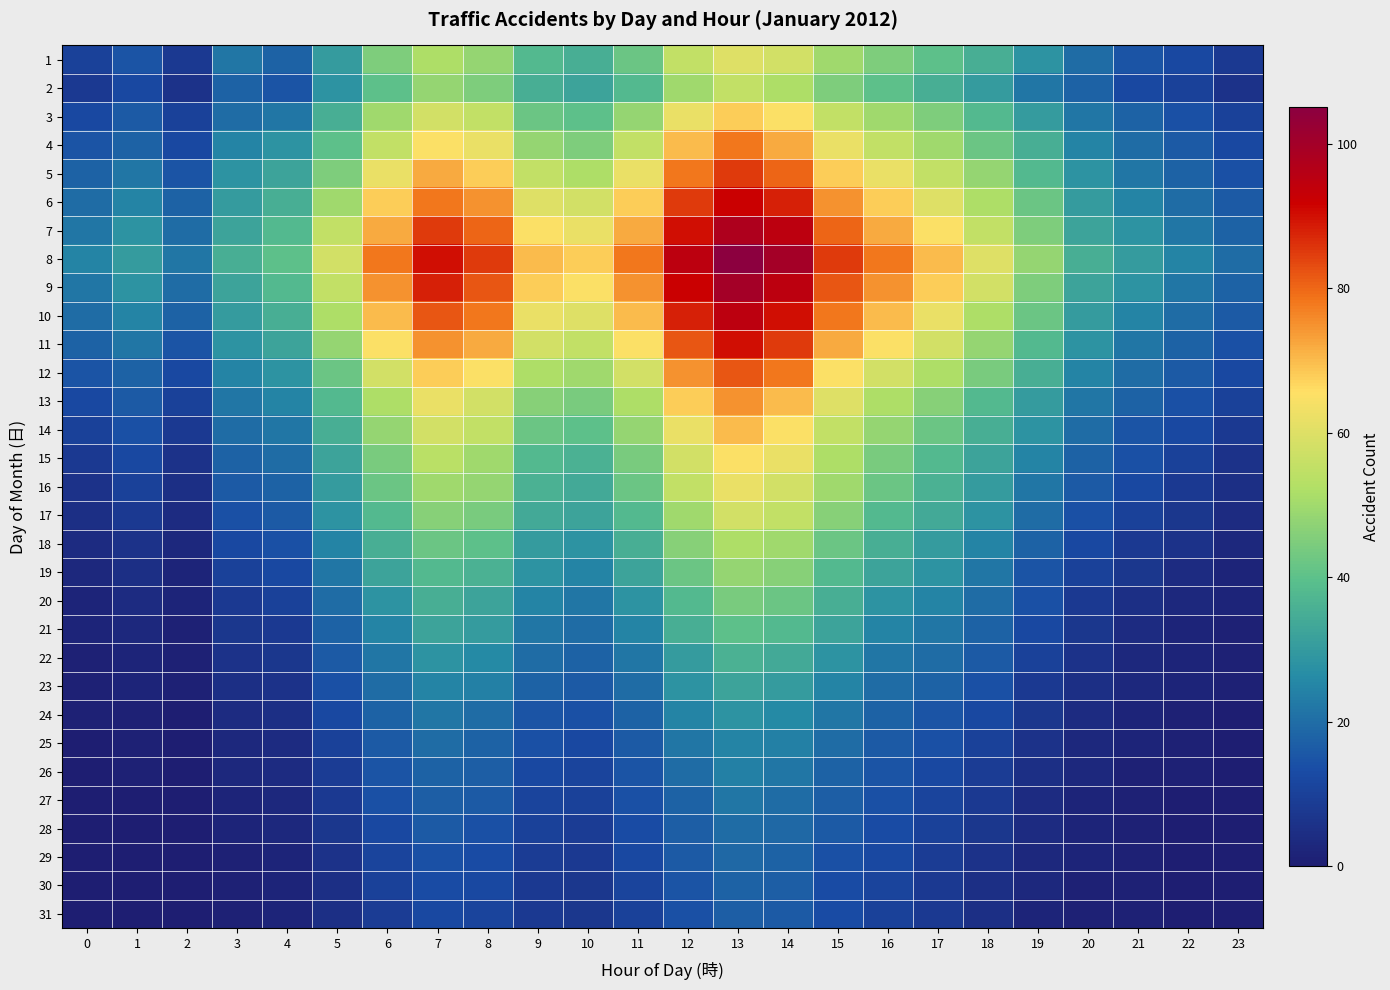

Reading right to left, extract all data points from this chart.

1: 23=8	22=12	21=15	20=20	19=28	18=35	17=40	16=45	15=50	14=58	13=60	12=55	11=42	10=35	9=38	8=48	7=52	6=45	5=30	4=18	3=22	2=8	1=15	0=10
2: 23=6	22=10	21=12	20=18	19=22	18=30	17=35	16=40	15=45	14=52	13=55	12=50	11=38	10=32	9=35	8=45	7=48	6=40	5=28	4=15	3=18	2=6	1=12	0=8
3: 23=10	22=14	21=18	20=22	19=30	18=38	17=45	16=50	15=55	14=65	13=68	12=62	11=48	10=40	9=42	8=55	7=58	6=50	5=35	4=22	3=20	2=10	1=16	0=12
4: 23=12	22=16	21=20	20=25	19=35	18=42	17=50	16=55	15=62	14=72	13=78	12=70	11=55	10=45	9=48	8=62	7=65	6=55	5=40	4=28	3=25	2=12	1=18	0=15
5: 23=14	22=18	21=22	20=28	19=38	18=48	17=55	16=62	15=68	14=80	13=85	12=78	11=62	10=52	9=55	8=68	7=72	6=62	5=45	4=32	3=28	2=15	1=22	0=18
6: 23=16	22=20	21=25	20=30	19=42	18=52	17=60	16=68	15=75	14=88	13=92	12=85	11=68	10=58	9=60	8=75	7=78	6=68	5=50	4=35	3=30	2=18	1=25	0=20
7: 23=18	22=22	21=28	20=32	19=45	18=55	17=65	16=72	15=80	14=95	13=98	12=90	11=72	10=62	9=65	8=80	7=85	6=72	5=55	4=38	3=32	2=20	1=28	0=22
8: 23=20	22=25	21=30	20=35	19=48	18=60	17=70	16=78	15=85	14=100	13=105	12=95	11=78	10=68	9=70	8=85	7=90	6=78	5=58	4=40	3=35	2=22	1=30	0=25
9: 23=18	22=22	21=28	20=32	19=45	18=58	17=68	16=75	15=82	14=95	13=100	12=92	11=75	10=65	9=68	8=82	7=88	6=75	5=55	4=38	3=32	2=20	1=28	0=22
10: 23=16	22=20	21=25	20=30	19=42	18=52	17=62	16=70	15=78	14=90	13=95	12=88	11=70	10=60	9=62	8=78	7=82	6=70	5=52	4=35	3=30	2=18	1=25	0=20
11: 23=14	22=18	21=22	20=28	19=38	18=48	17=58	16=65	15=72	14=85	13=90	12=82	11=65	10=55	9=58	8=72	7=75	6=65	5=48	4=32	3=28	2=15	1=22	0=18
12: 23=12	22=16	21=20	20=25	19=35	18=44	17=52	16=58	15=65	14=78	13=82	12=75	11=58	10=50	9=52	8=65	7=68	6=58	5=42	4=28	3=25	2=12	1=18	0=15
13: 23=10	22=14	21=18	20=22	19=30	18=38	17=46	16=52	15=60	14=70	13=75	12=68	11=52	10=44	9=46	8=58	7=62	6=52	5=38	4=25	3=22	2=10	1=16	0=12
14: 23=8	22=12	21=15	20=20	19=28	18=35	17=42	16=48	15=55	14=65	13=70	12=62	11=48	10=40	9=42	8=55	7=58	6=48	5=35	4=22	3=20	2=8	1=14	0=10
15: 23=6	22=10	21=14	20=18	19=25	18=32	17=38	16=44	15=52	14=62	13=65	12=58	11=44	10=36	9=38	8=50	7=54	6=44	5=32	4=20	3=18	2=6	1=12	0=8
16: 23=5	22=8	21=12	20=16	19=22	18=30	17=36	16=42	15=50	14=58	13=62	12=55	11=42	10=34	9=36	8=48	7=50	6=42	5=30	4=18	3=16	2=5	1=10	0=6
17: 23=4	22=7	21=10	20=14	19=20	18=28	17=34	16=38	15=46	14=55	13=58	12=50	11=38	10=32	9=34	8=44	7=46	6=38	5=28	4=16	3=14	2=4	1=8	0=5
18: 23=3	22=6	21=8	20=12	19=18	18=25	17=30	16=35	15=42	14=50	13=52	12=46	11=35	10=28	9=30	8=40	7=42	6=35	5=25	4=14	3=12	2=3	1=6	0=4
19: 23=2	22=4	21=7	20=10	19=15	18=22	17=28	16=32	15=38	14=46	13=48	12=42	11=32	10=25	9=28	8=36	7=38	6=32	5=22	4=12	3=10	2=2	1=5	0=3
20: 23=2	22=3	21=5	20=8	19=14	18=20	17=25	16=28	15=35	14=42	13=44	12=38	11=28	10=22	9=25	8=32	7=35	6=28	5=20	4=10	3=8	2=2	1=4	0=2
21: 23=1	22=2	21=4	20=7	19=12	18=18	17=22	16=25	15=32	14=38	13=40	12=35	11=25	10=20	9=22	8=30	7=32	6=25	5=18	4=8	3=7	2=1	1=3	0=2
22: 23=1	22=2	21=3	20=6	19=10	18=16	17=20	16=22	15=28	14=34	13=36	12=30	11=22	10=18	9=20	8=26	7=28	6=22	5=16	4=7	3=6	2=1	1=2	0=1
23: 23=1	22=2	21=3	20=5	19=8	18=14	17=18	16=20	15=25	14=30	13=32	12=28	11=20	10=16	9=18	8=24	7=25	6=20	5=14	4=6	3=5	2=1	1=2	0=1
24: 23=0	22=1	21=2	20=4	19=7	18=12	17=15	16=18	15=22	14=26	13=28	12=25	11=18	10=14	9=15	8=20	7=22	6=18	5=12	4=5	3=4	2=0	1=1	0=1
25: 23=0	22=1	21=2	20=3	19=6	18=10	17=14	16=16	15=20	14=24	13=25	12=22	11=16	10=12	9=14	8=18	7=20	6=16	5=10	4=4	3=3	2=0	1=1	0=0
26: 23=0	22=1	21=1	20=3	19=5	18=9	17=12	16=15	15=18	14=22	13=24	12=20	11=15	10=11	9=12	8=17	7=18	6=15	5=9	4=4	3=3	2=0	1=1	0=0
27: 23=0	22=0	21=1	20=2	19=4	18=8	17=11	16=14	15=17	14=20	13=22	12=18	11=14	10=10	9=11	8=16	7=17	6=14	5=8	4=3	3=2	2=0	1=0	0=0
28: 23=0	22=0	21=1	20=2	19=4	18=7	17=10	16=13	15=16	14=19	13=20	12=17	11=13	10=9	9=10	8=14	7=16	6=12	5=7	4=3	3=2	2=0	1=0	0=0
29: 23=0	22=0	21=1	20=2	19=3	18=6	17=9	16=12	15=14	14=18	13=19	12=16	11=12	10=8	9=9	8=13	7=14	6=11	5=6	4=2	3=1	2=0	1=0	0=0
30: 23=0	22=0	21=1	20=1	19=3	18=5	17=8	16=11	15=13	14=17	13=18	12=15	11=11	10=7	9=8	8=12	7=13	6=10	5=5	4=2	3=1	2=0	1=0	0=0
31: 23=0	22=0	21=1	20=1	19=2	18=5	17=8	16=10	15=13	14=16	13=17	12=14	11=10	10=7	9=8	8=11	7=12	6=9	5=5	4=2	3=1	2=0	1=0	0=0